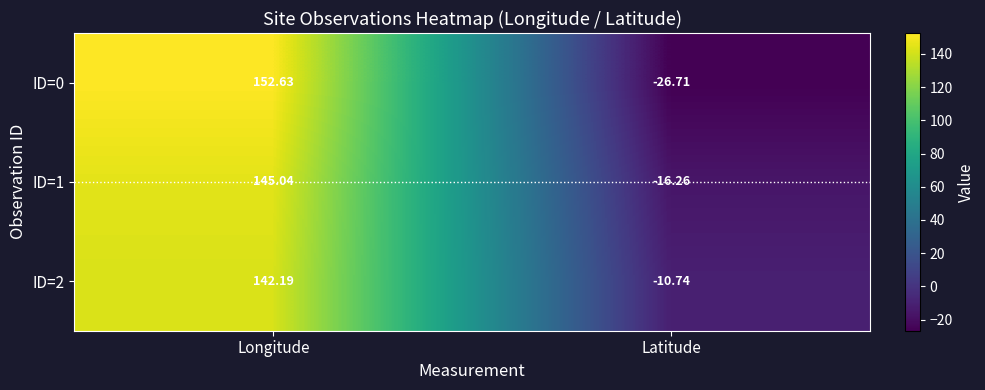

Rank the series by their average value, from lowest to highest.

ID=0, ID=1, ID=2